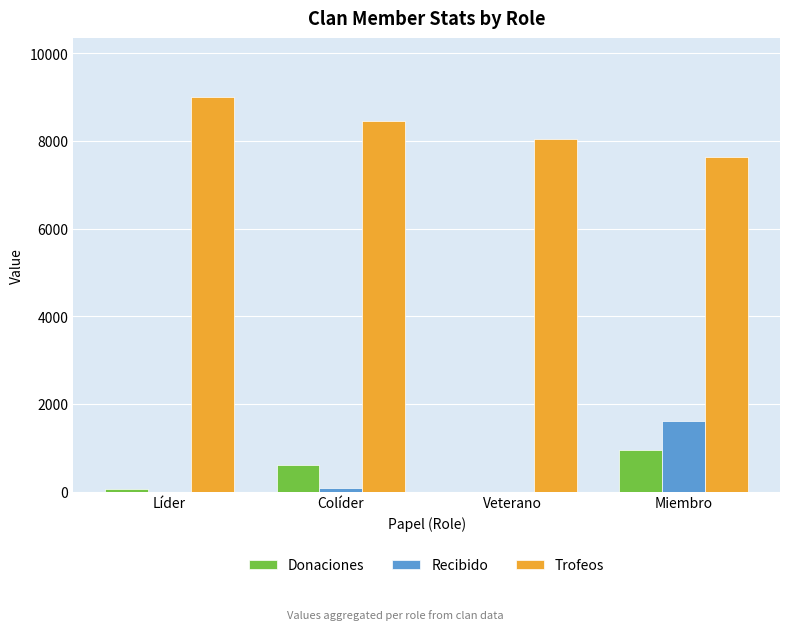

Between Colíder and Veterano, which series saw the biggest shift?

Donaciones